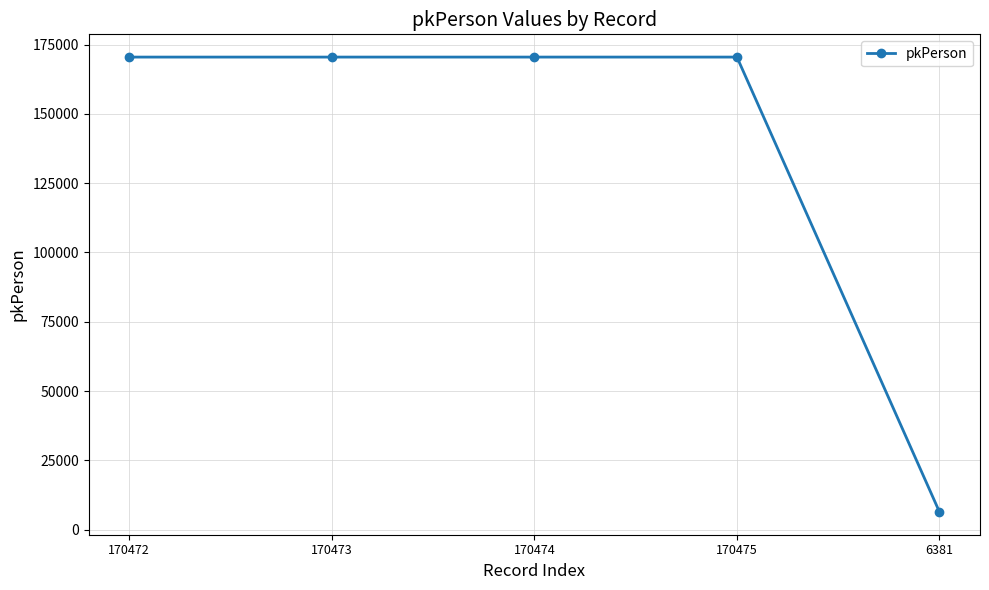

At which category does the chart reach its minimum across all series?

6381